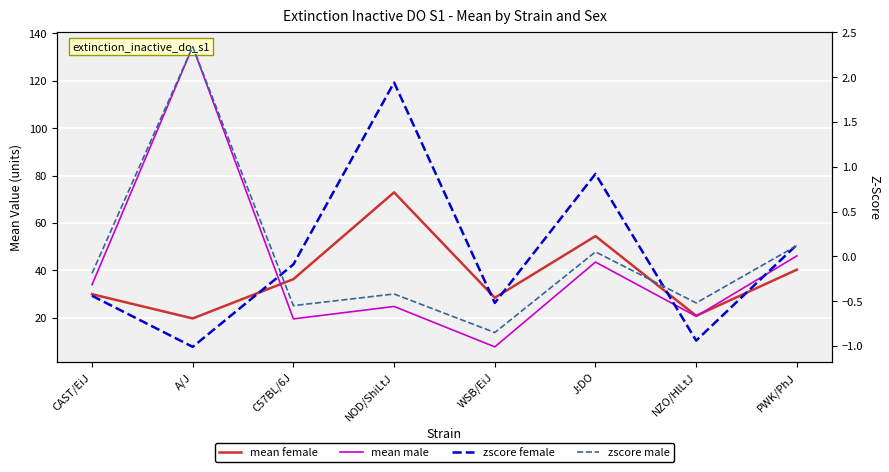

What is the difference between the maximum and minimum values in the zscore_m series?

3.2